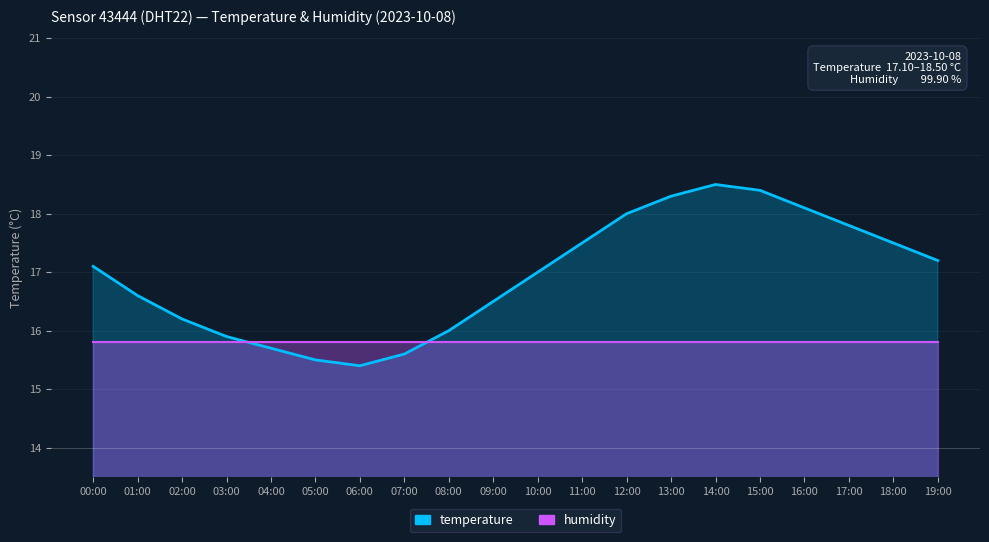

What is the label of the 2nd point from the left?

01:00